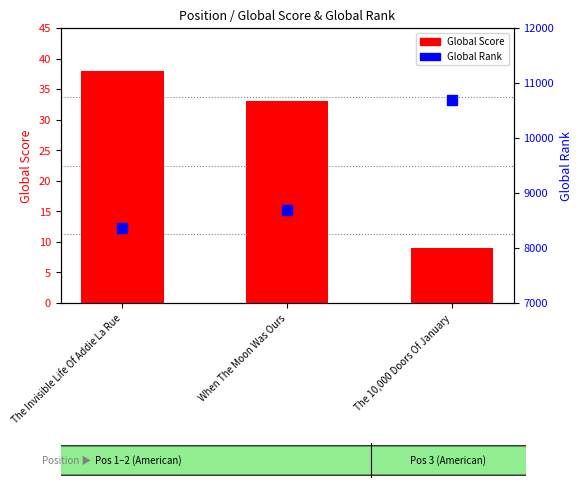

Is it true that Global Rank equals 4038 at When The Moon Was Ours?

False